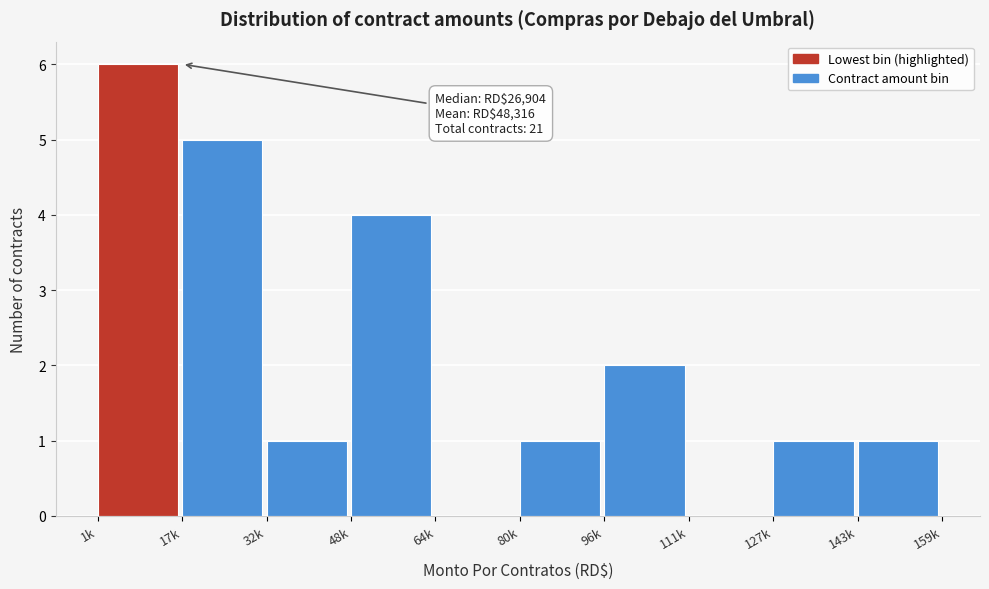

Reading left to right, transcribe all the data shown in this chart.

1k=6	17k=5	32k=1	48k=4	64k=0	80k=1	96k=2	111k=0	127k=1	143k=1